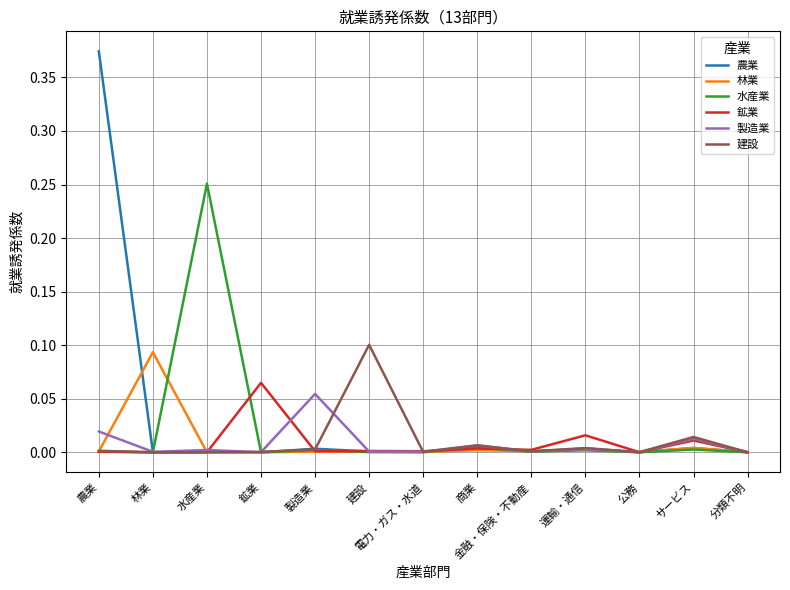

True or false: 農業 has a value of 0.0 at サービス.

True